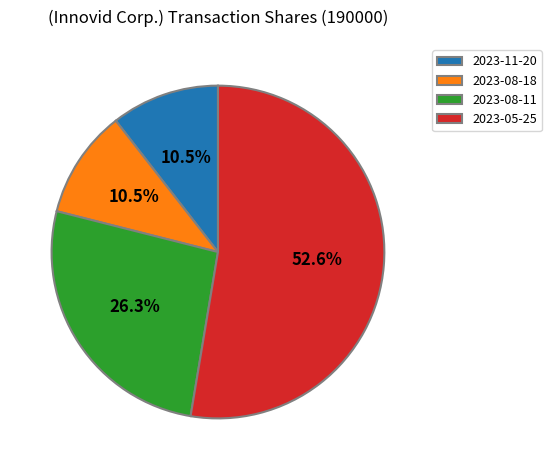

Which slice is the largest?

2023-05-25